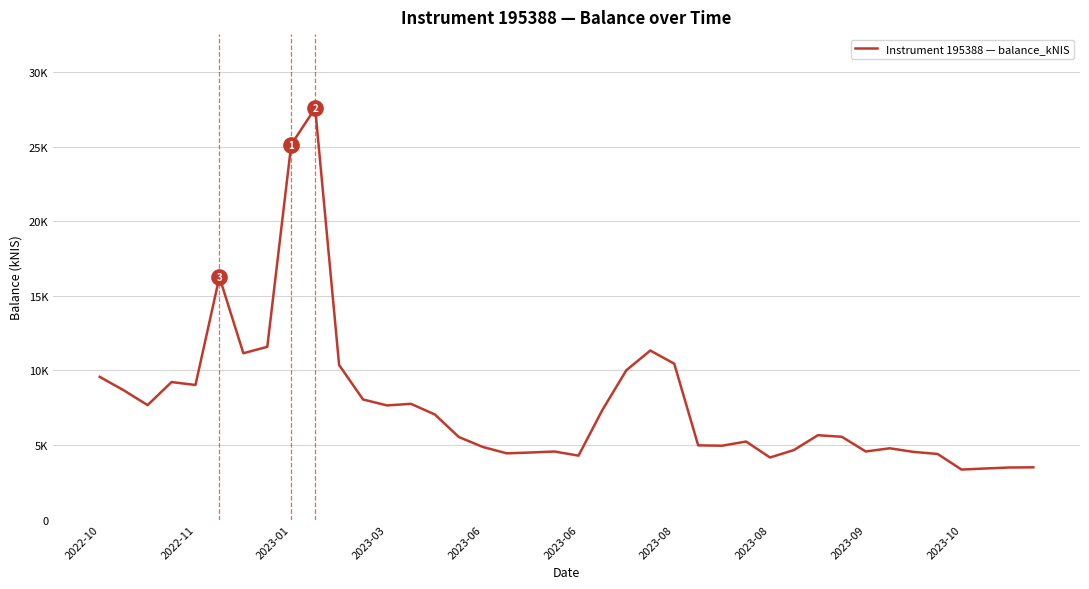

Does the chart have visible grid lines?

Yes